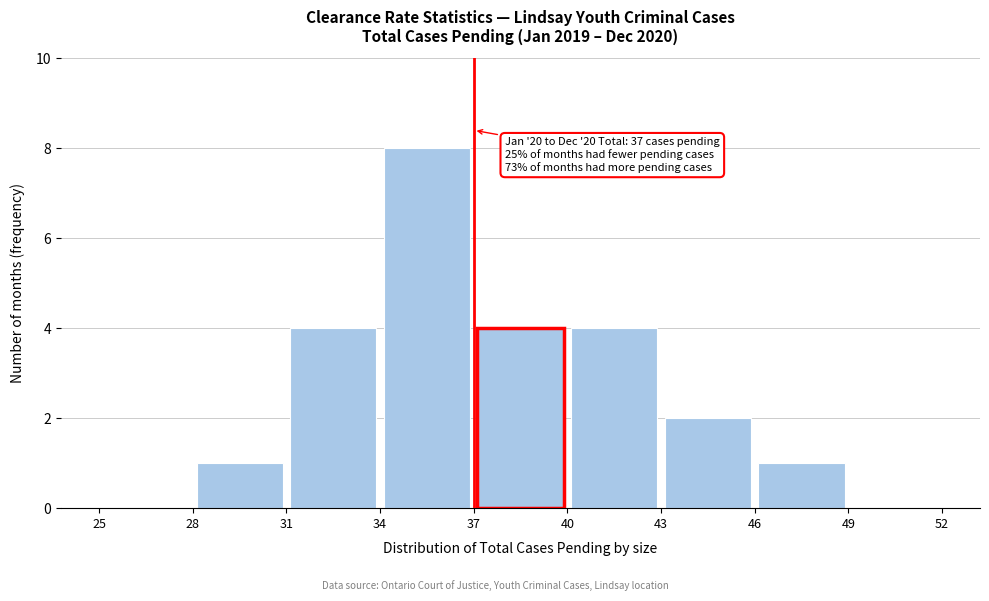

Over which range of the x-axis is the bar tallest?

34 to 37